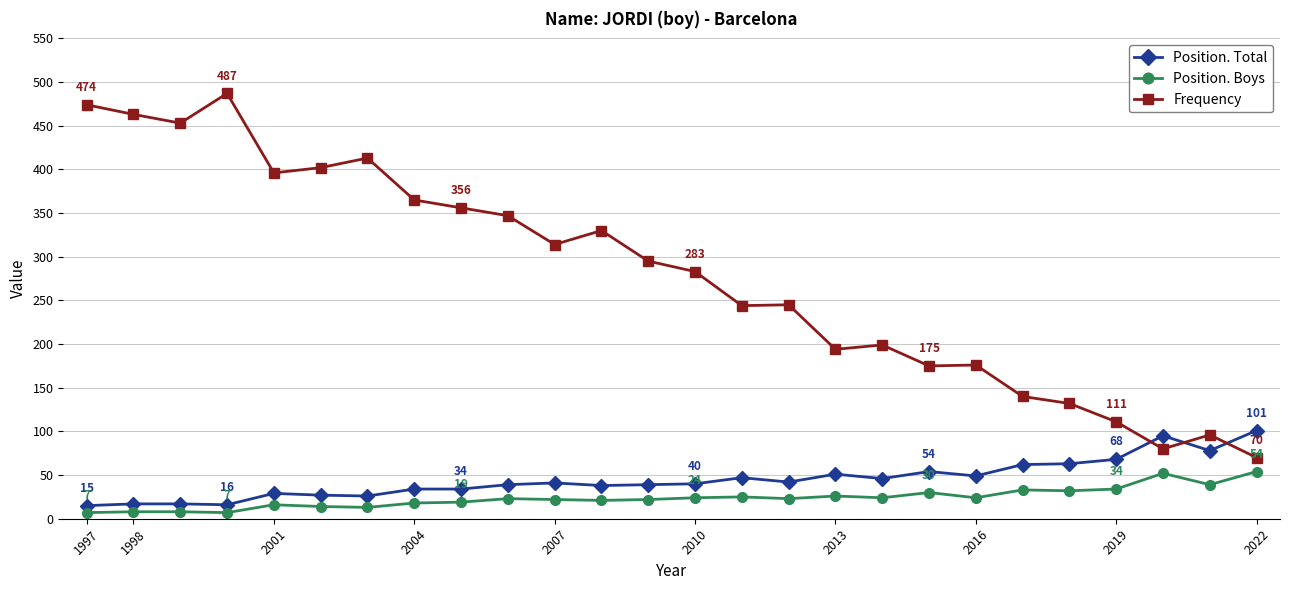

What is the average value of the Frequency series?

278